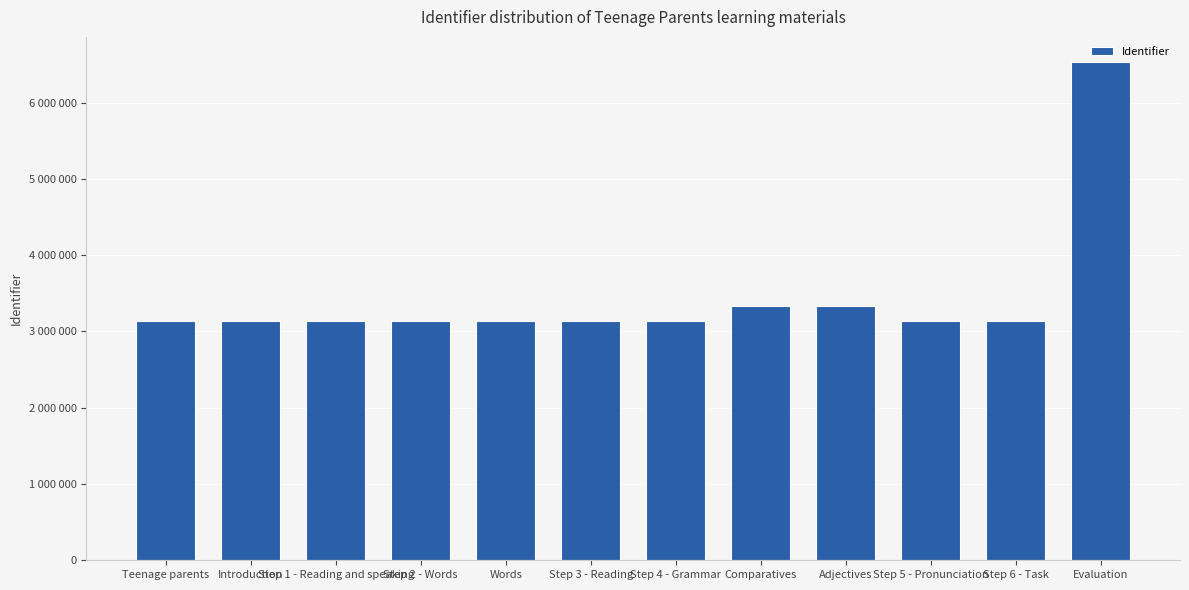

What is the greatest value displayed?

6535504